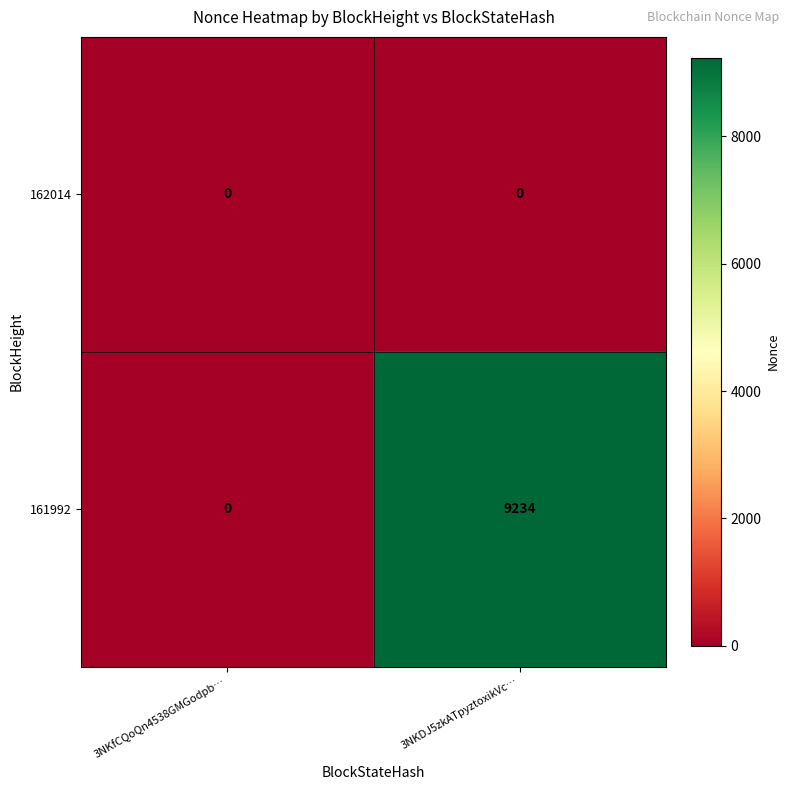

Reading right to left, transcribe all the data shown in this chart.

162014: 3NKDJ5zkATpyztoxikVc…=0	3NKfCQoQn4538GMGodpb…=0
161992: 3NKDJ5zkATpyztoxikVc…=9234	3NKfCQoQn4538GMGodpb…=0